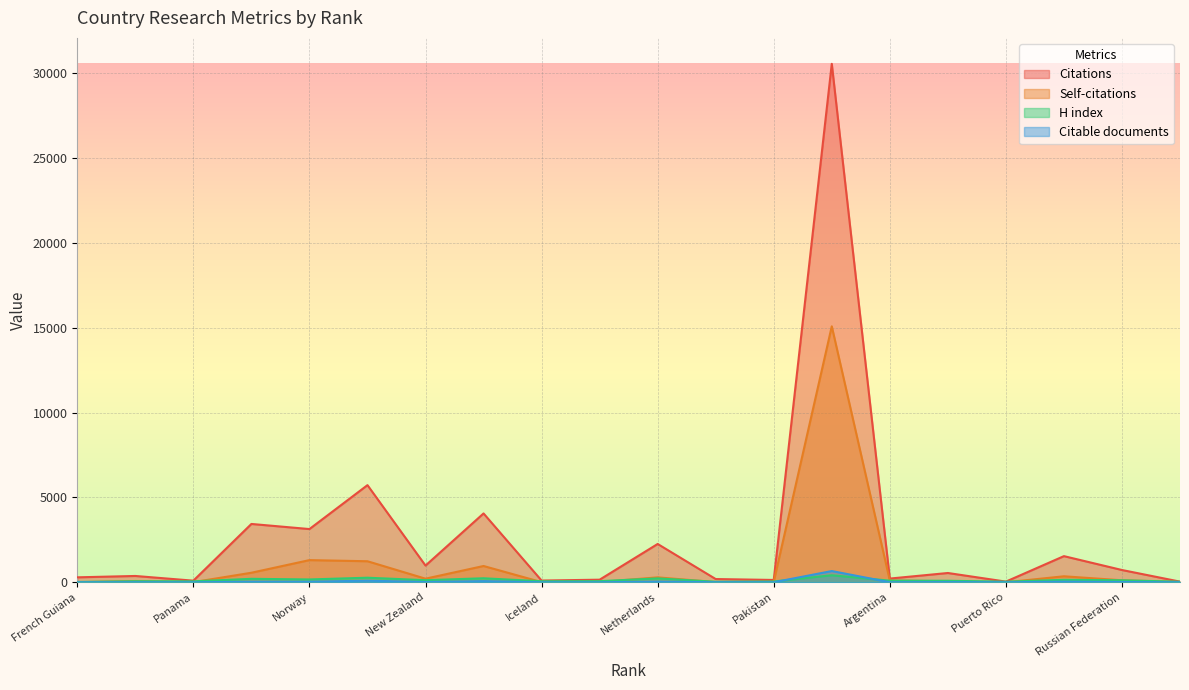

Between Australia and Netherlands, which series saw the biggest shift?

Citations